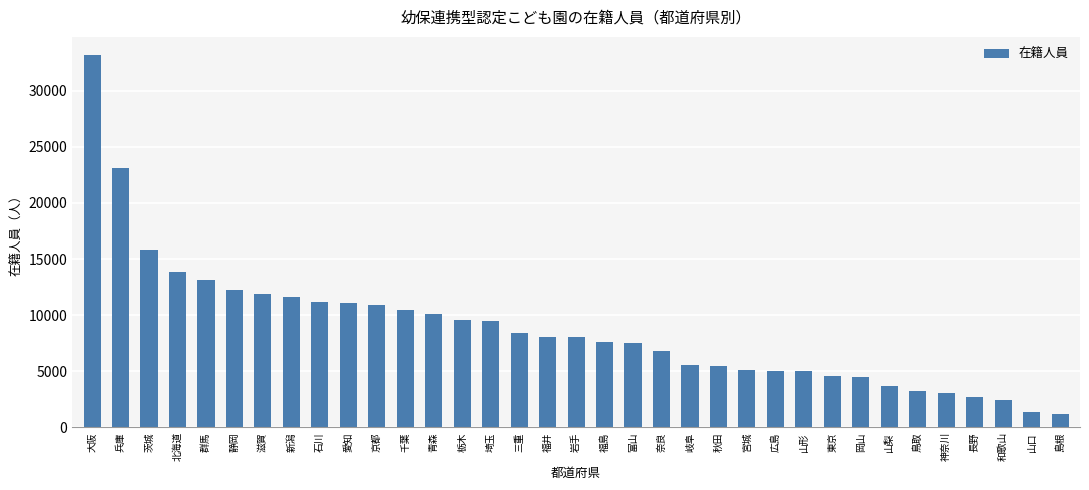

How many bars are there in total?

35